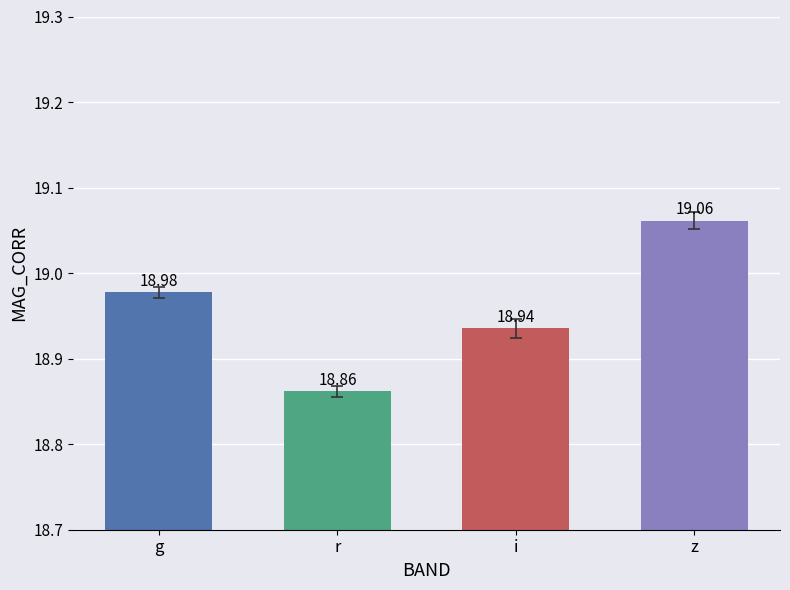

Reading right to left, extract all data points from this chart.

z=19.1	i=18.9	r=18.9	g=19.0